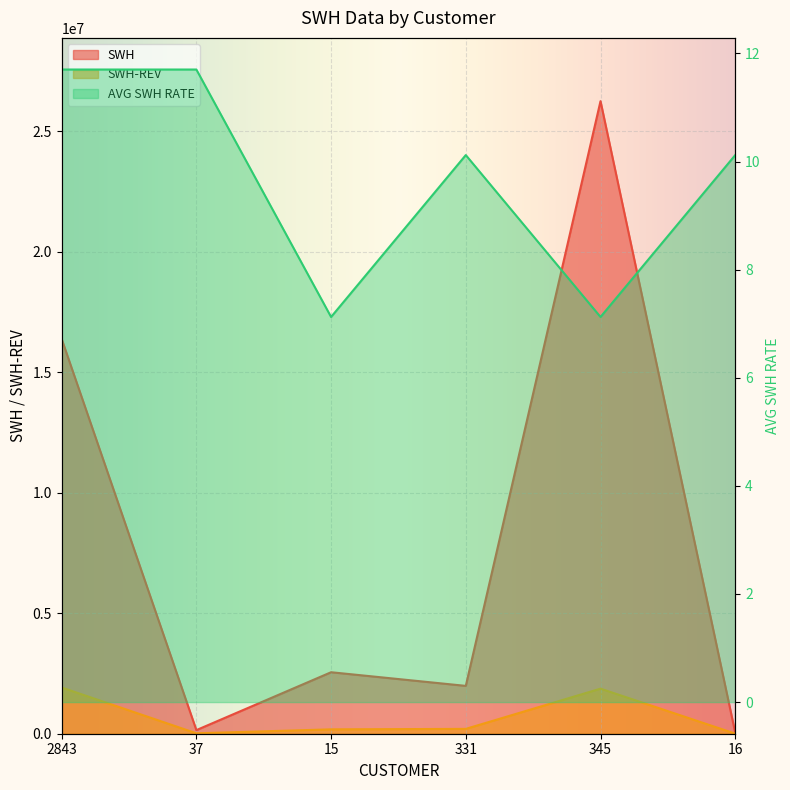

The value of SWH at 331 is 3390827.4. True or false?

False